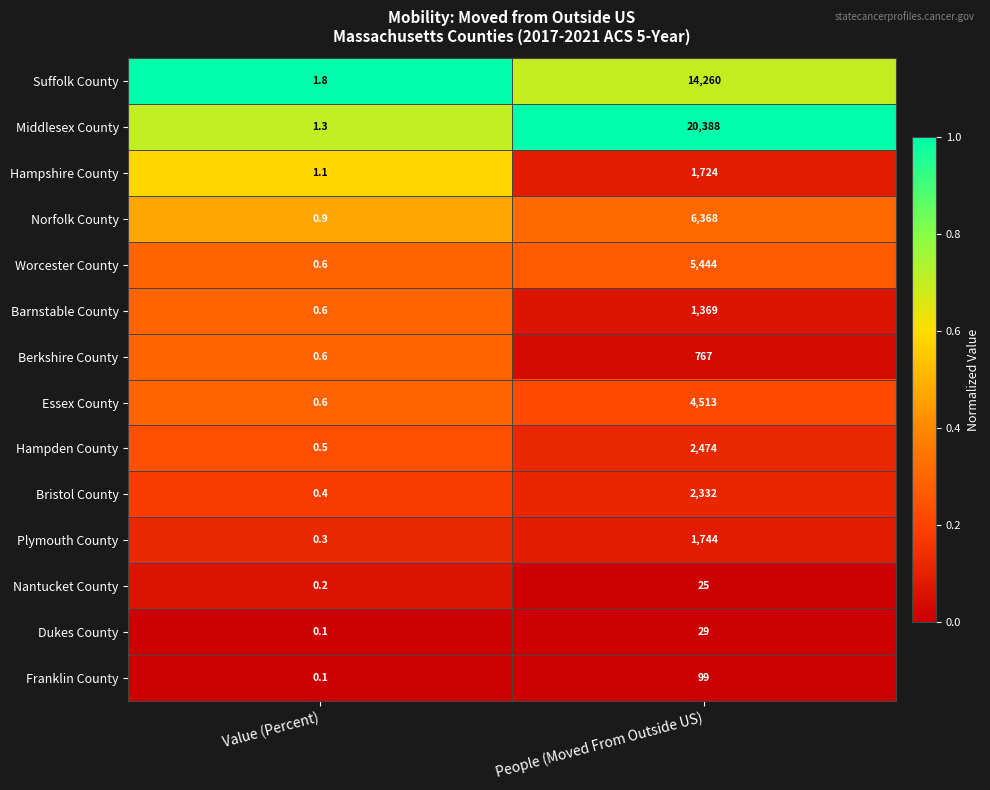

List the series in order of their peak value, lowest first.

Nantucket County, Dukes County, Franklin County, Berkshire County, Barnstable County, Hampshire County, Plymouth County, Bristol County, Hampden County, Essex County, Worcester County, Norfolk County, Suffolk County, Middlesex County